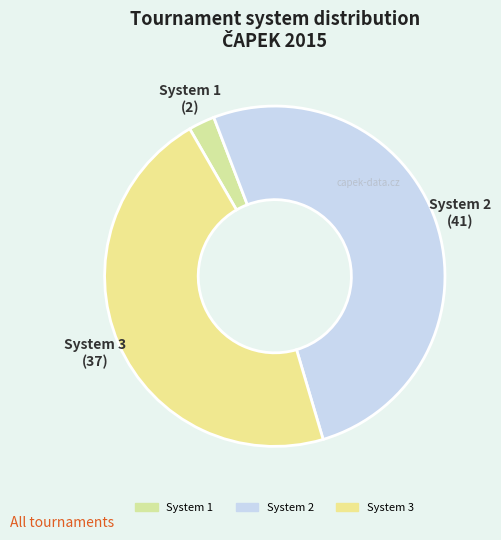

Rank the categories by value from highest to lowest.

System 2, System 3, System 1